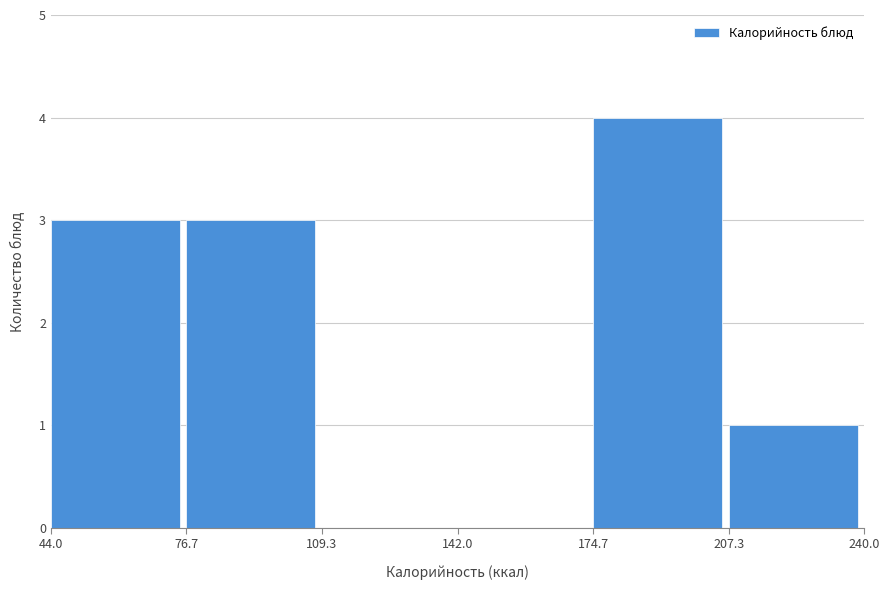

How tall is the bar that spans 44.0 to 76.7 on the x-axis? The values are not printed on the chart, so give them approximately, as read against the axis.

3